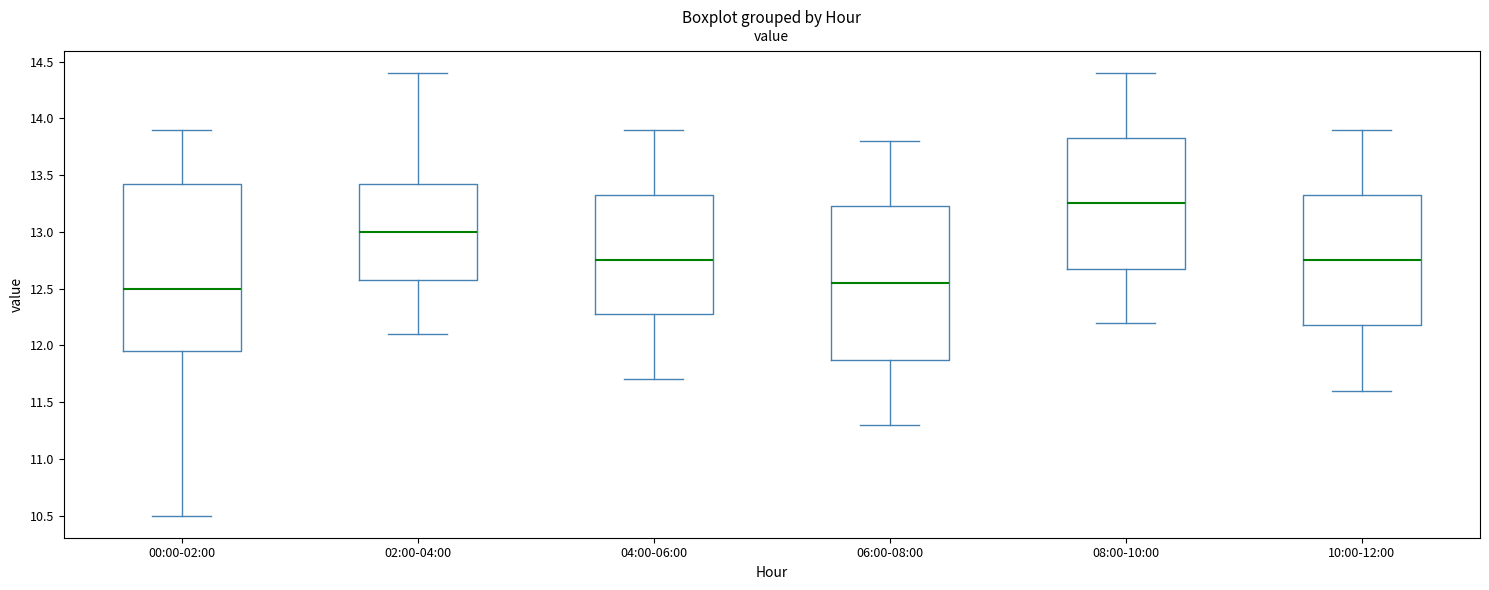

Reading left to right, read every box against the y-axis: the position of its median line, the range the box covers, and the ends of its whiskers. The values are not printed on the chart, so give them approximately, as read against the axis.

00:00-02:00: median 12.50, box 11.95 to 13.45, whiskers 10.50 to 13.90
02:00-04:00: median 13.00, box 12.60 to 13.45, whiskers 12.10 to 14.40
04:00-06:00: median 12.75, box 12.30 to 13.35, whiskers 11.70 to 13.90
06:00-08:00: median 12.55, box 11.90 to 13.25, whiskers 11.30 to 13.80
08:00-10:00: median 13.25, box 12.70 to 13.85, whiskers 12.20 to 14.40
10:00-12:00: median 12.75, box 12.20 to 13.35, whiskers 11.60 to 13.90